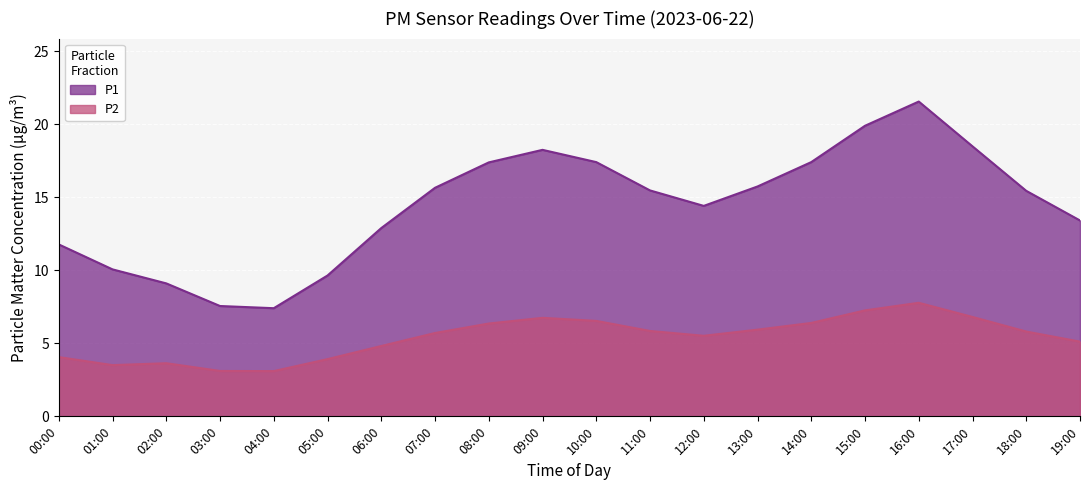

Which label corresponds to the largest value in the chart?

16:00